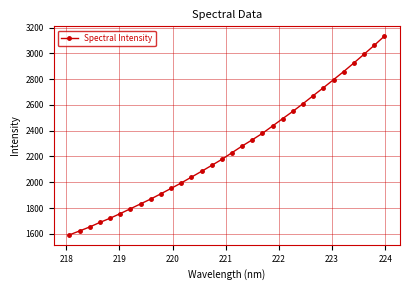

What is the average value?

2259.6